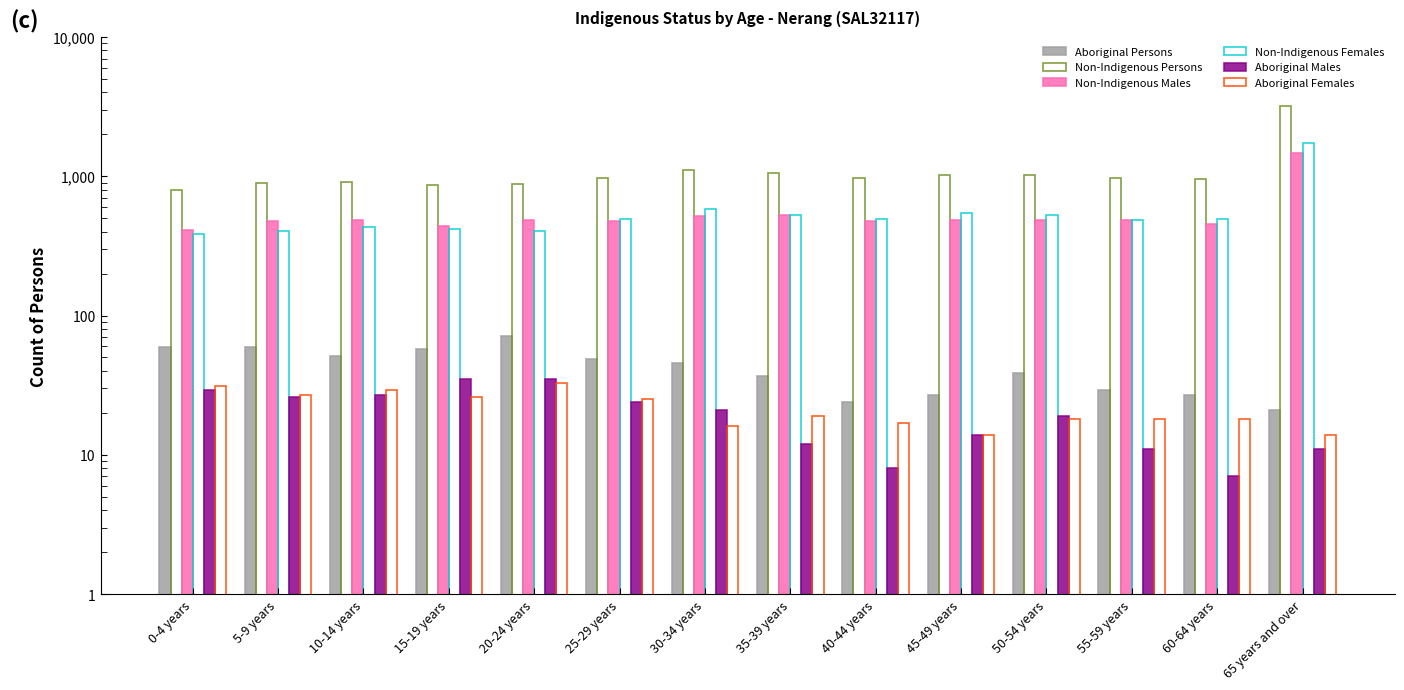

What is the spread (max minus min) of values at 30-34 years?

1088